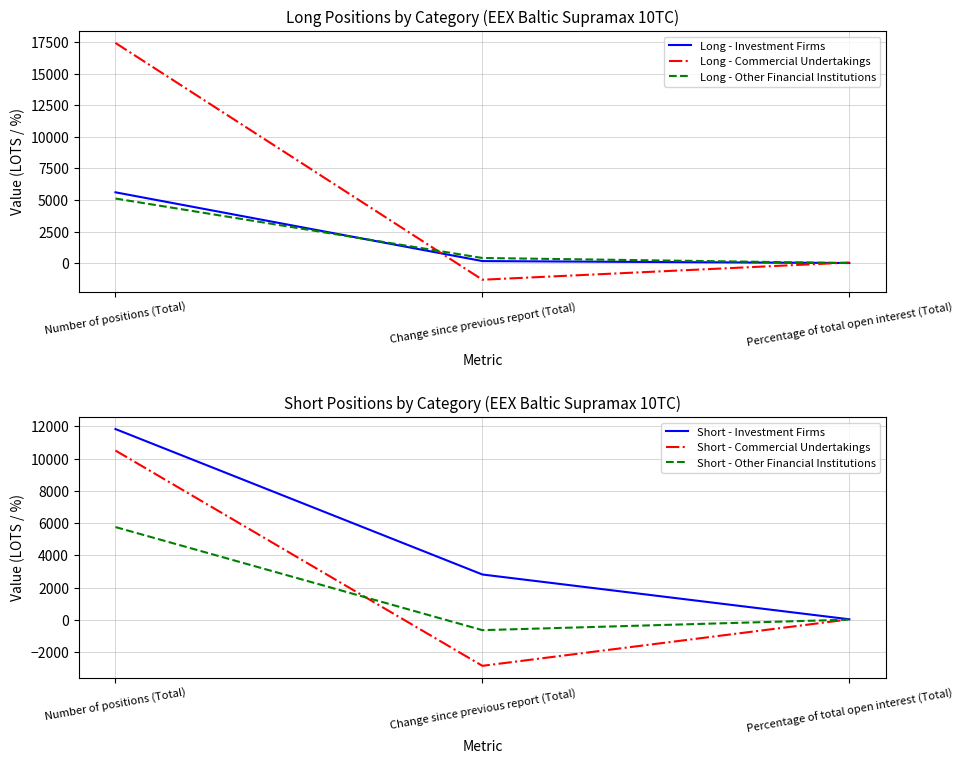

At which label does Short - Other Financial Institutions reach its peak?

Number of positions (Total)